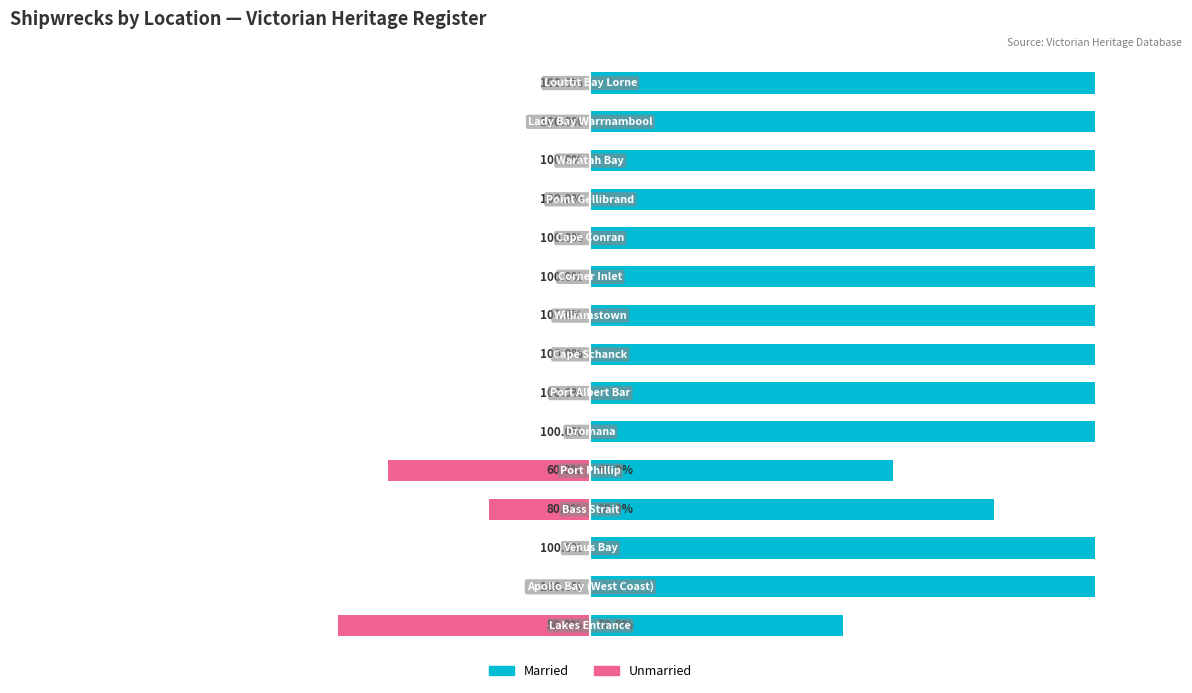

The Married series shows 64 at 8. True or false?

False